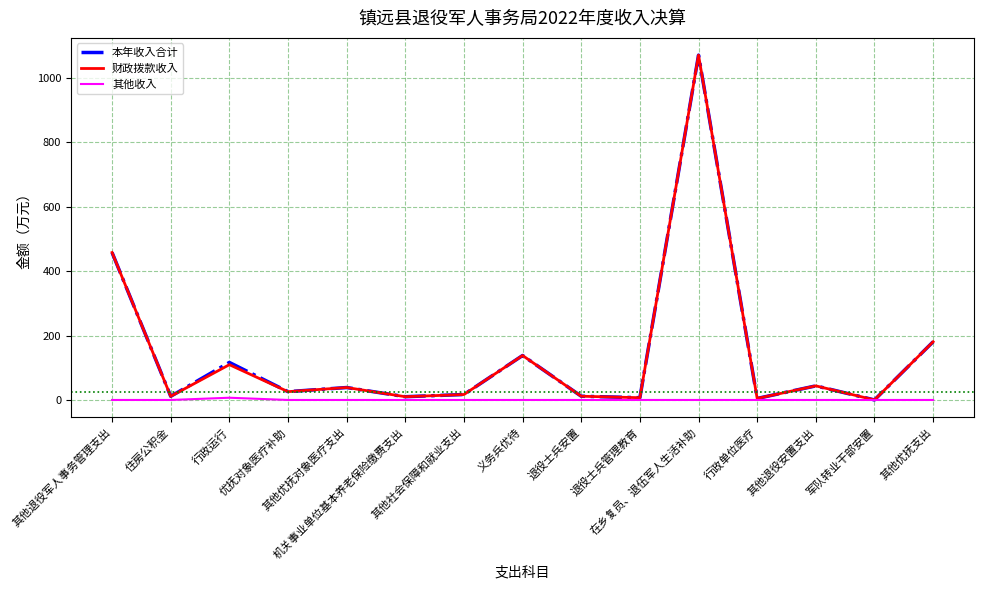

What is the maximum value shown in the chart?

1070.0